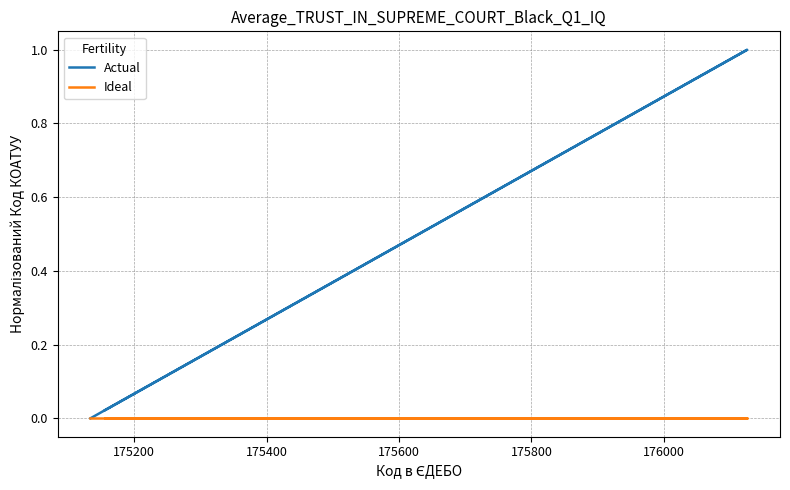

How many series are shown in this chart?

2